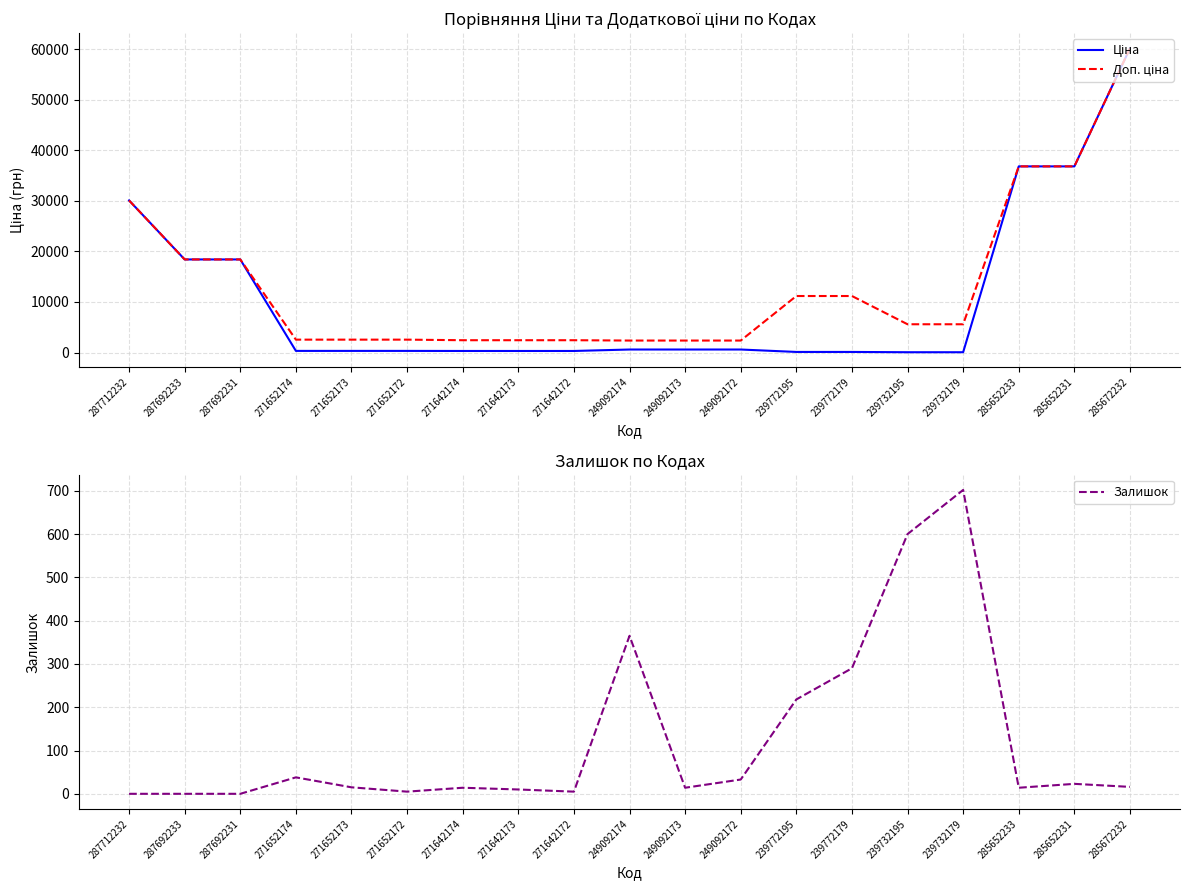

Rank the categories by Ціна value from lowest to highest.

239732195, 239732179, 239772195, 239772179, 271642174, 271642173, 271642172, 271652174, 271652173, 271652172, 249092174, 249092173, 249092172, 287692233, 287692231, 287712232, 285652233, 285652231, 285672232